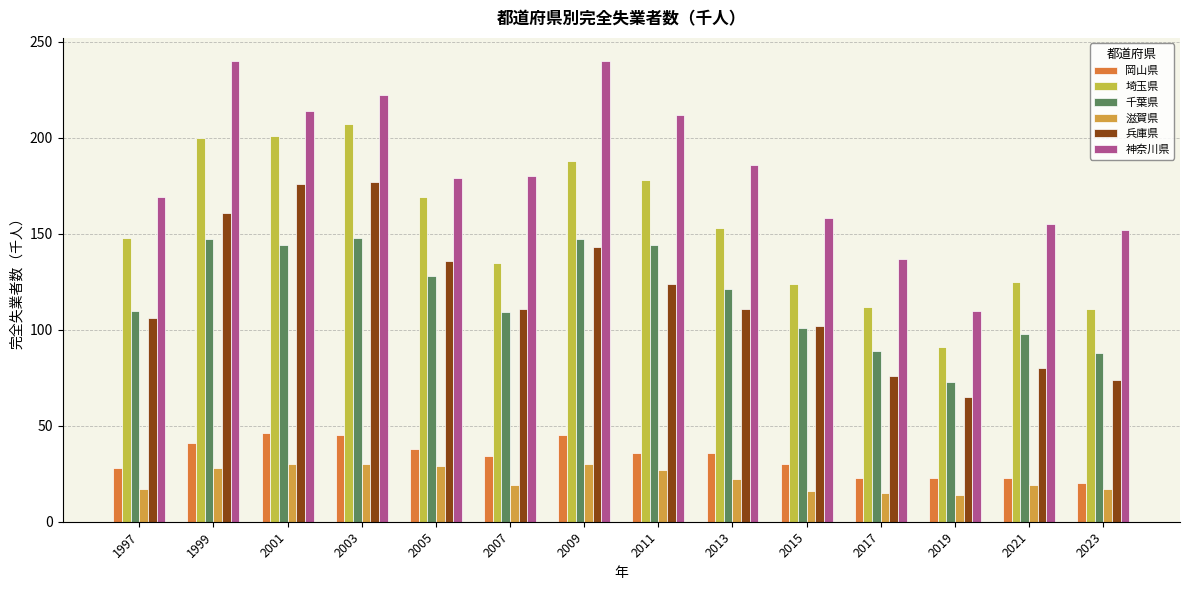

What is the lowest value of the 埼玉県 series?

91